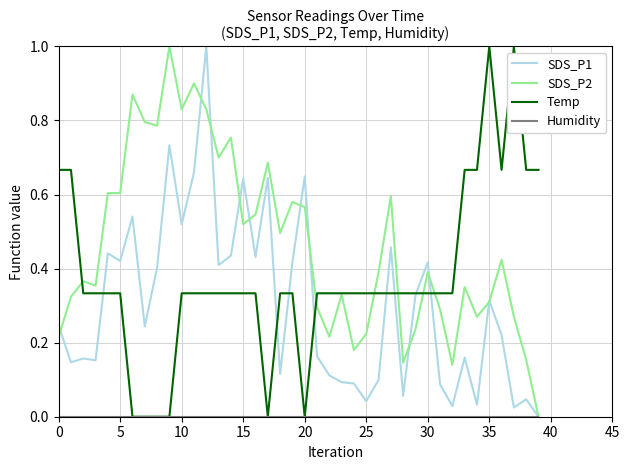

What is the maximum value shown in the chart?

1.0